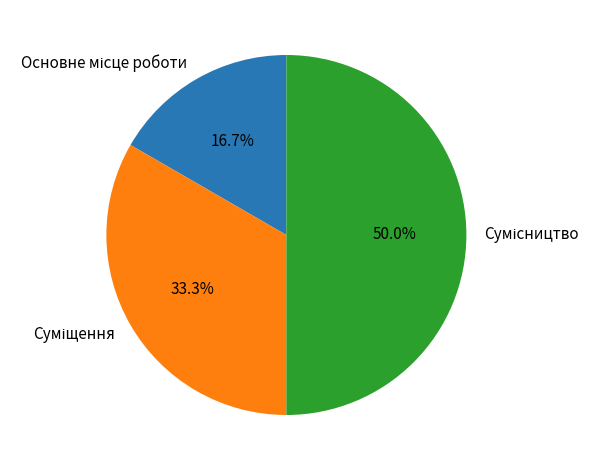

To the nearest percent, what is the difference between the largest and smallest slice percentages?

33%